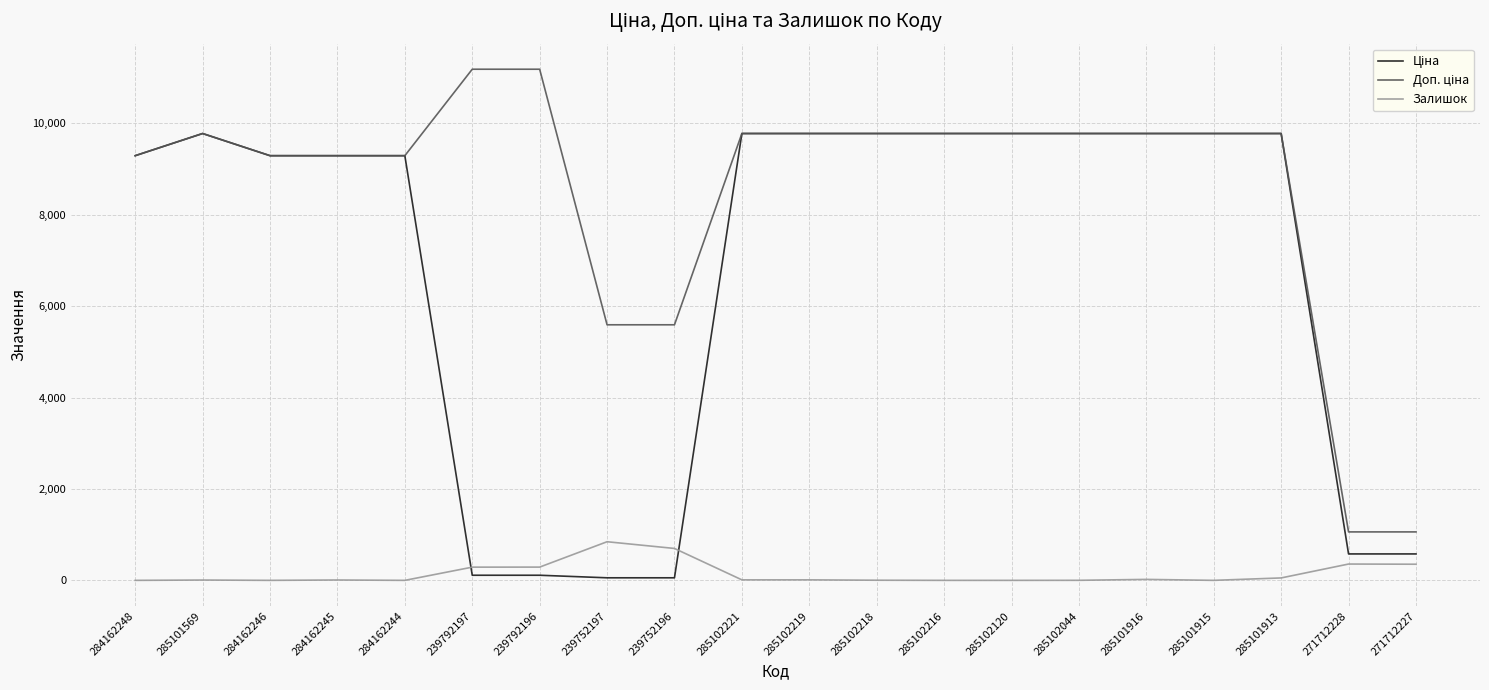

The value of Залишок at 239752197 is 1375.8. True or false?

False